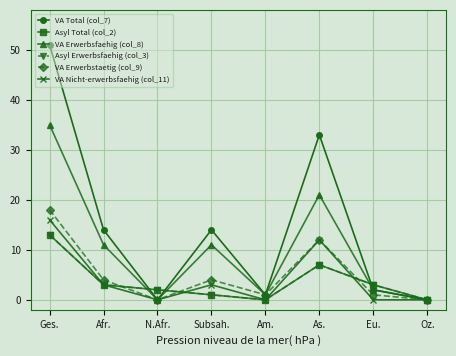

What is the sum of all Asyl Erwerbsfaehig (col_3) values?

29